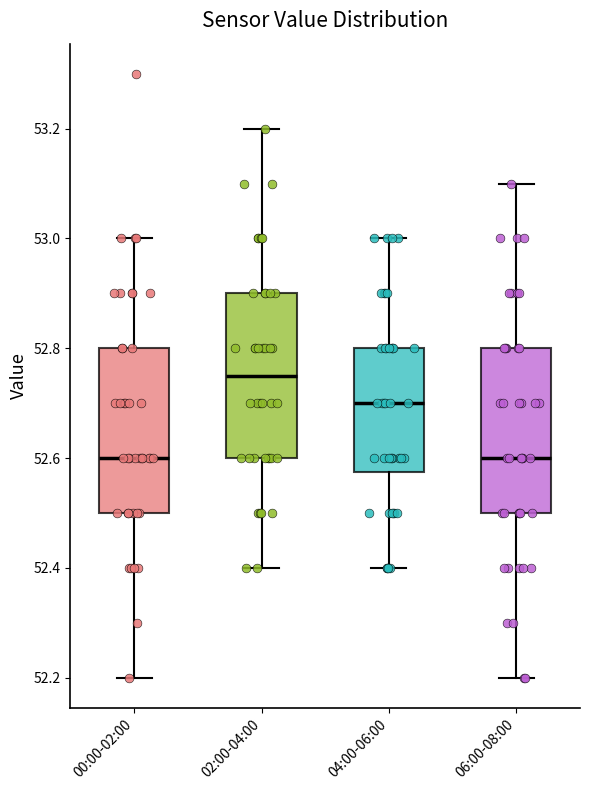

Reading left to right, transcribe this box plot: for each box, give where its median line is, the range the box spans, and where its two whiskers end, as read against the y-axis. The values are not printed on the chart, so give them approximately, as read against the axis.

00:00-02:00: median 52.60, box 52.50 to 52.80, whiskers 52.20 to 53.00
02:00-04:00: median 52.76, box 52.60 to 52.90, whiskers 52.40 to 53.20
04:00-06:00: median 52.70, box 52.58 to 52.80, whiskers 52.40 to 53.00
06:00-08:00: median 52.60, box 52.50 to 52.80, whiskers 52.20 to 53.10